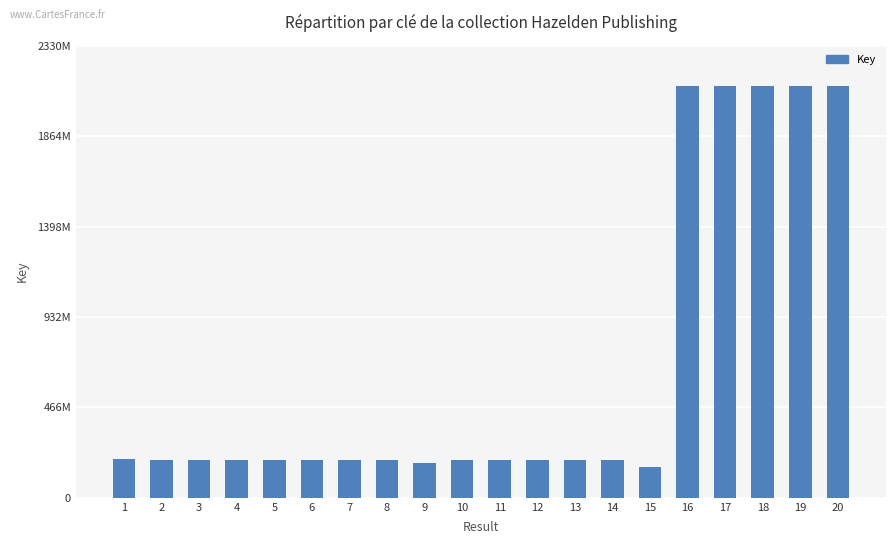

What is the minimum value shown in the chart?

157438163